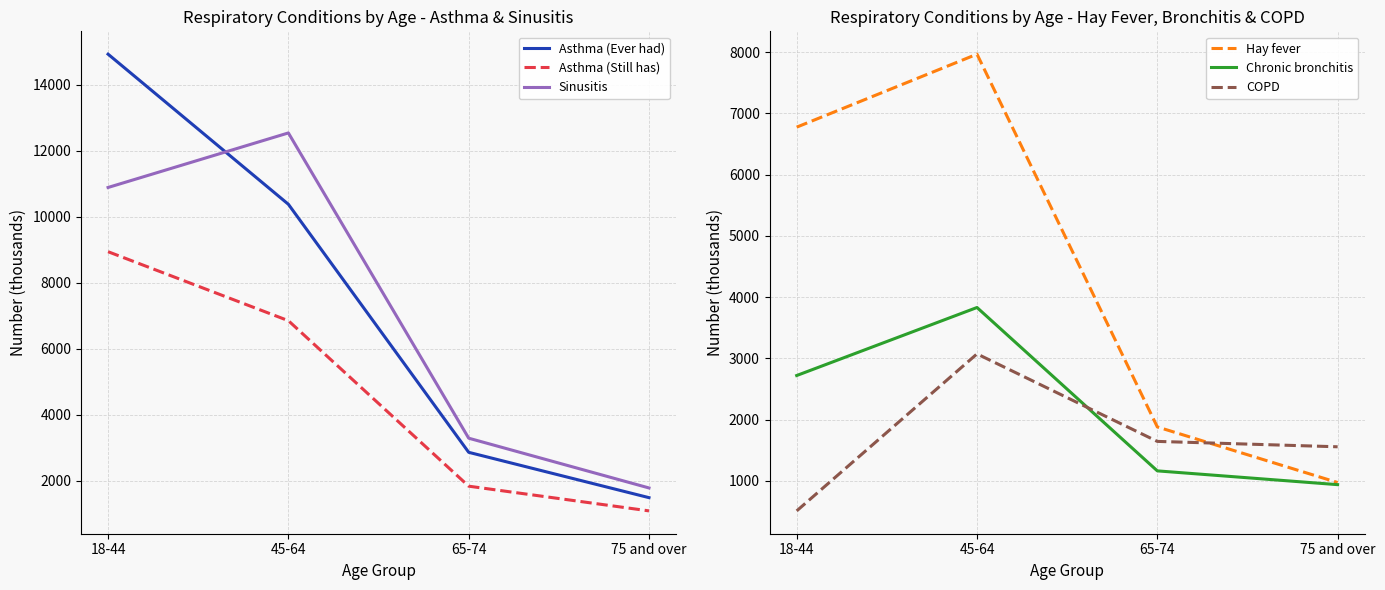

What is the highest value of the Hay fever series?

7965